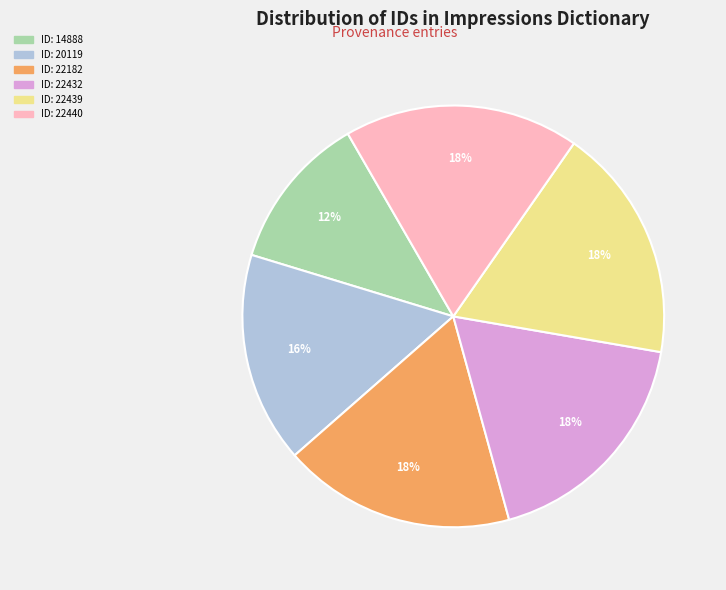

Which slice is the smallest?

ID: 14888